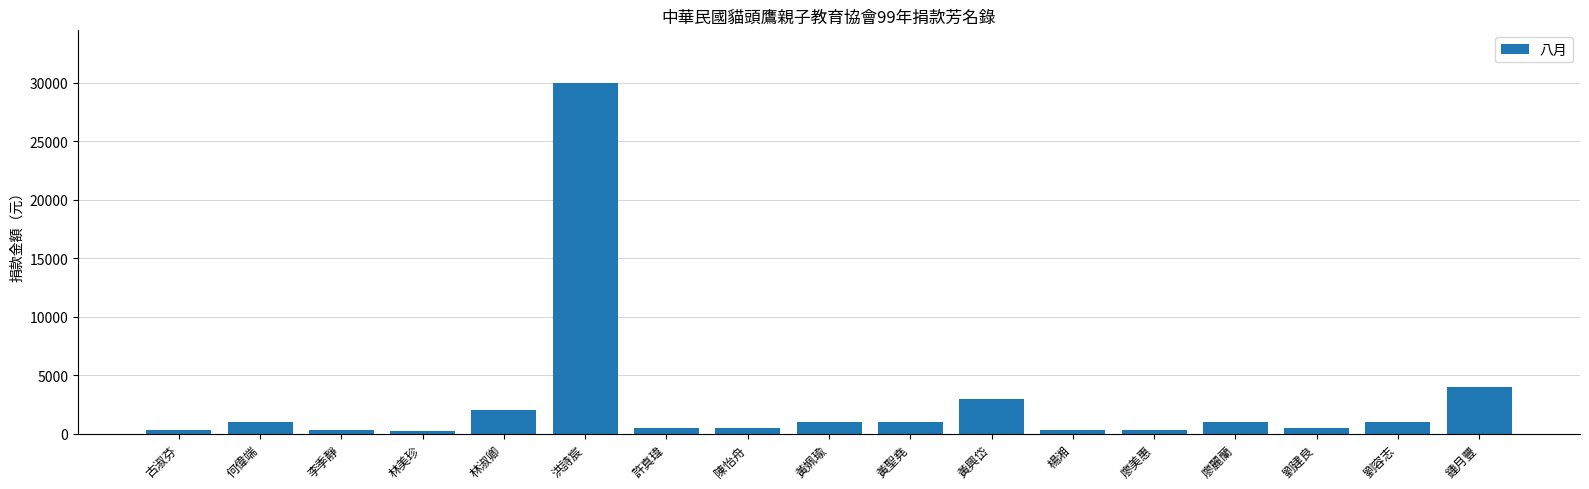

What is the label of the 8th bar from the right?

黃聖堯